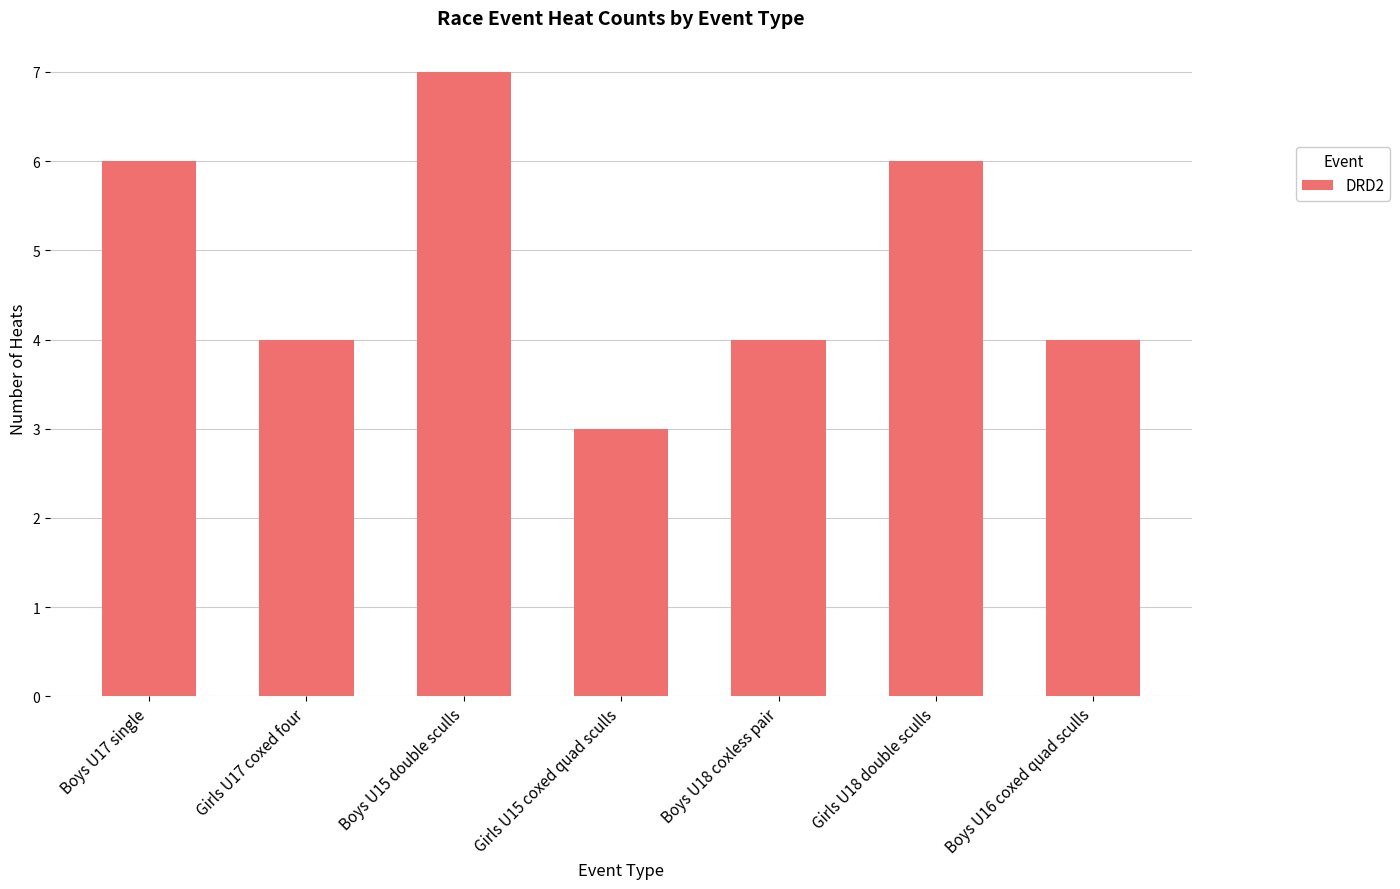

Does the chart contain any negative values?

No